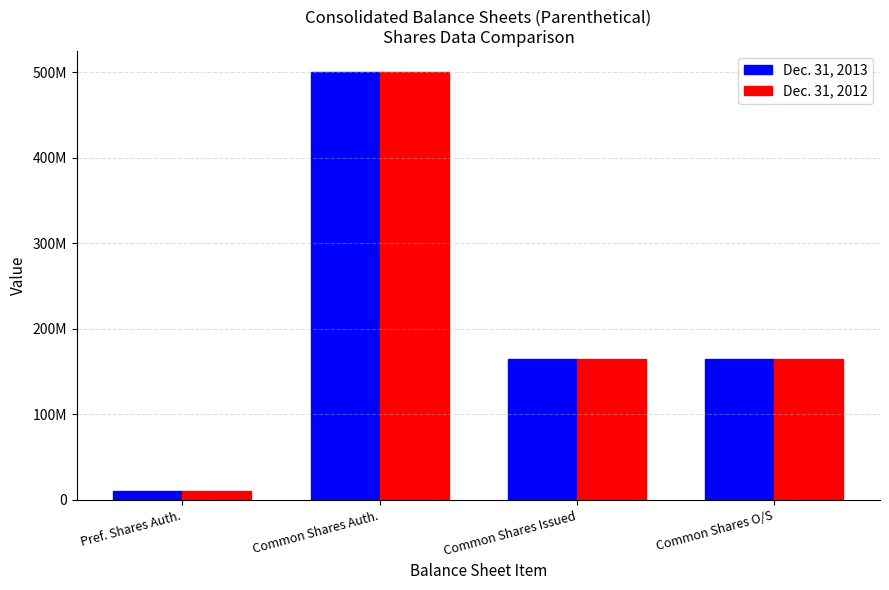

What are all the series names shown in the legend?

Dec. 31, 2013, Dec. 31, 2012